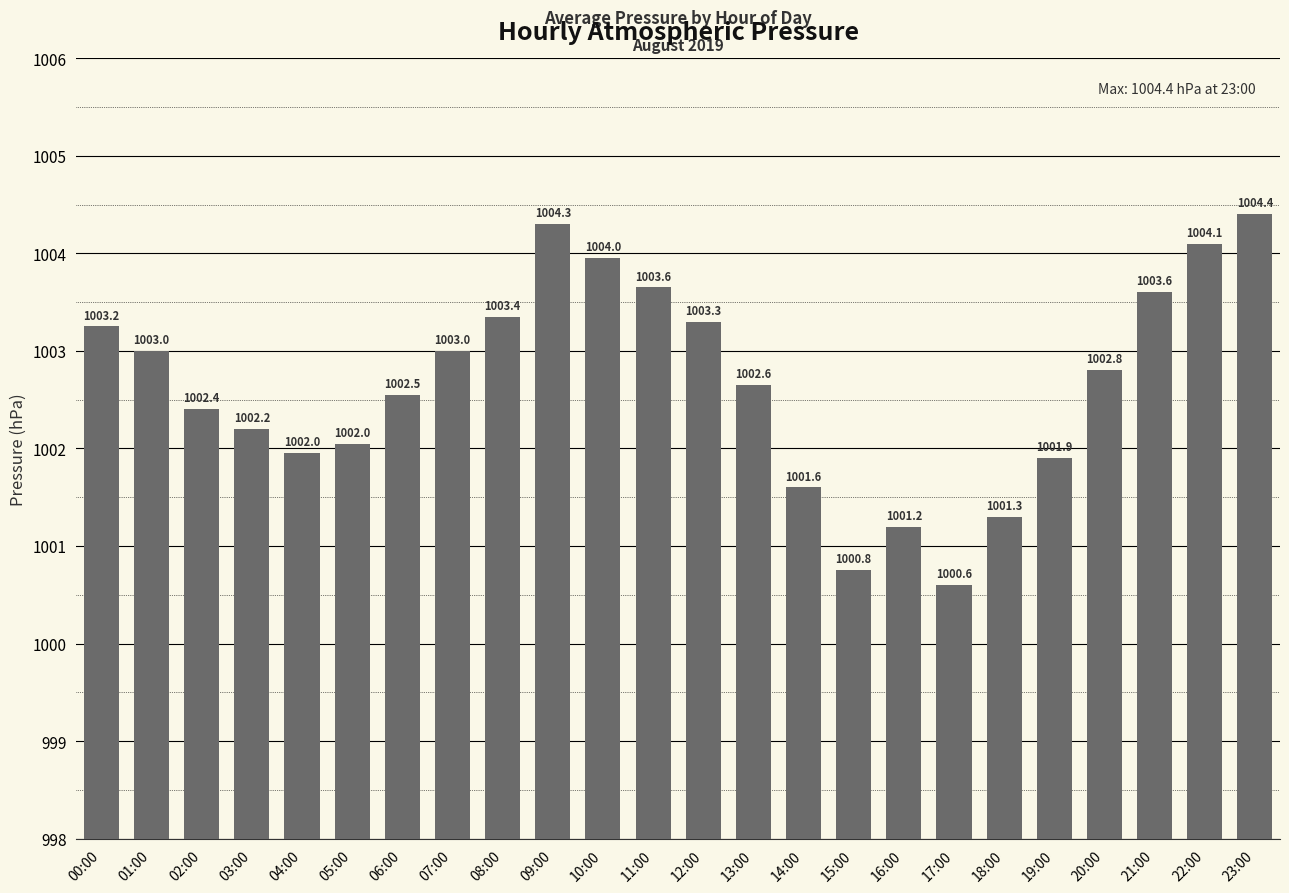

Is it true that the value at 12:00 is 1003.3?

True